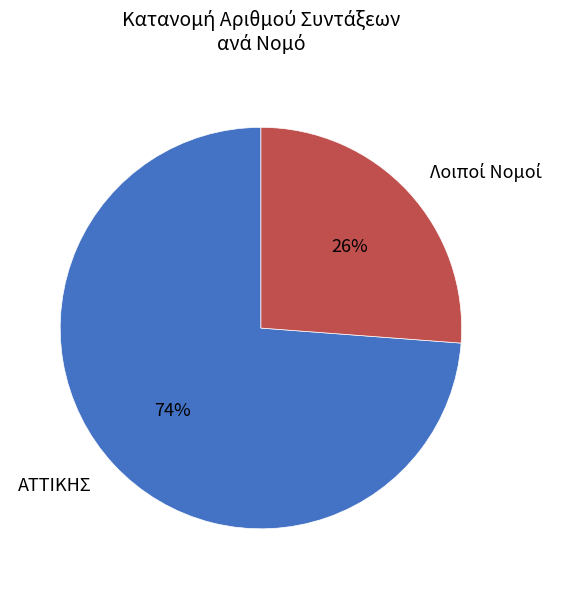

How many segments does this pie chart have?

2